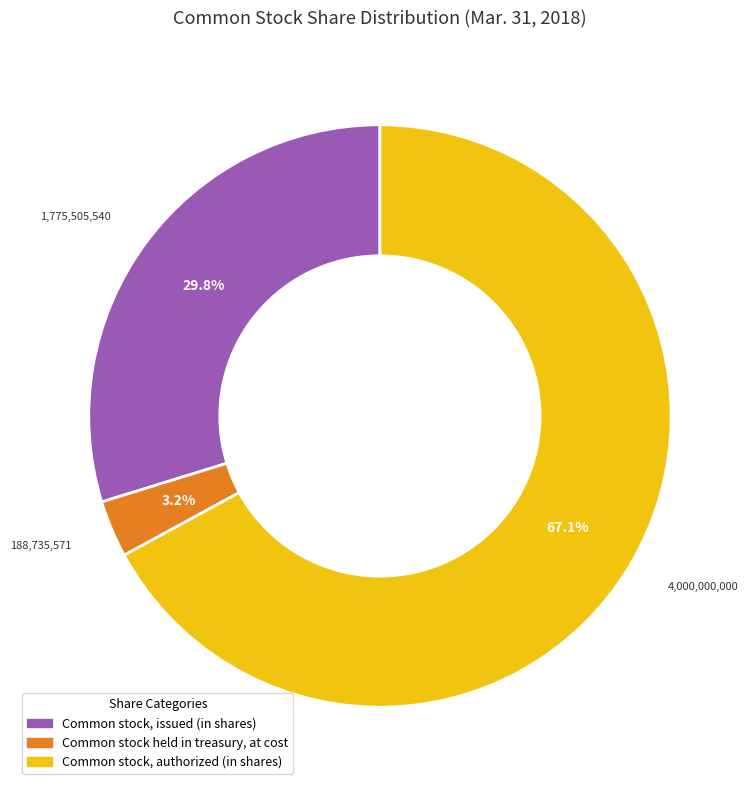

What percentage do Common stock held in treasury, at cost and Common stock, authorized (in shares) together represent?

70.2%